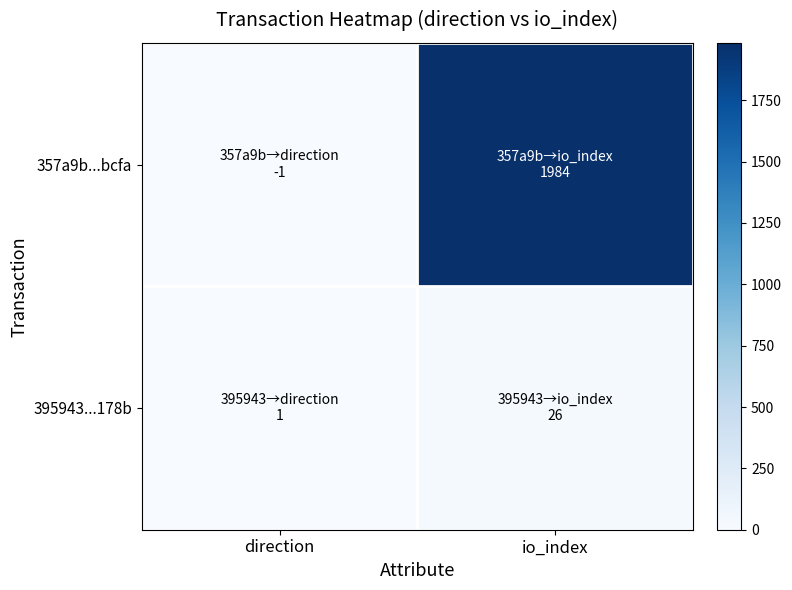

List the series in order of their overall mean, highest first.

357a9b...bcfa, 395943...178b